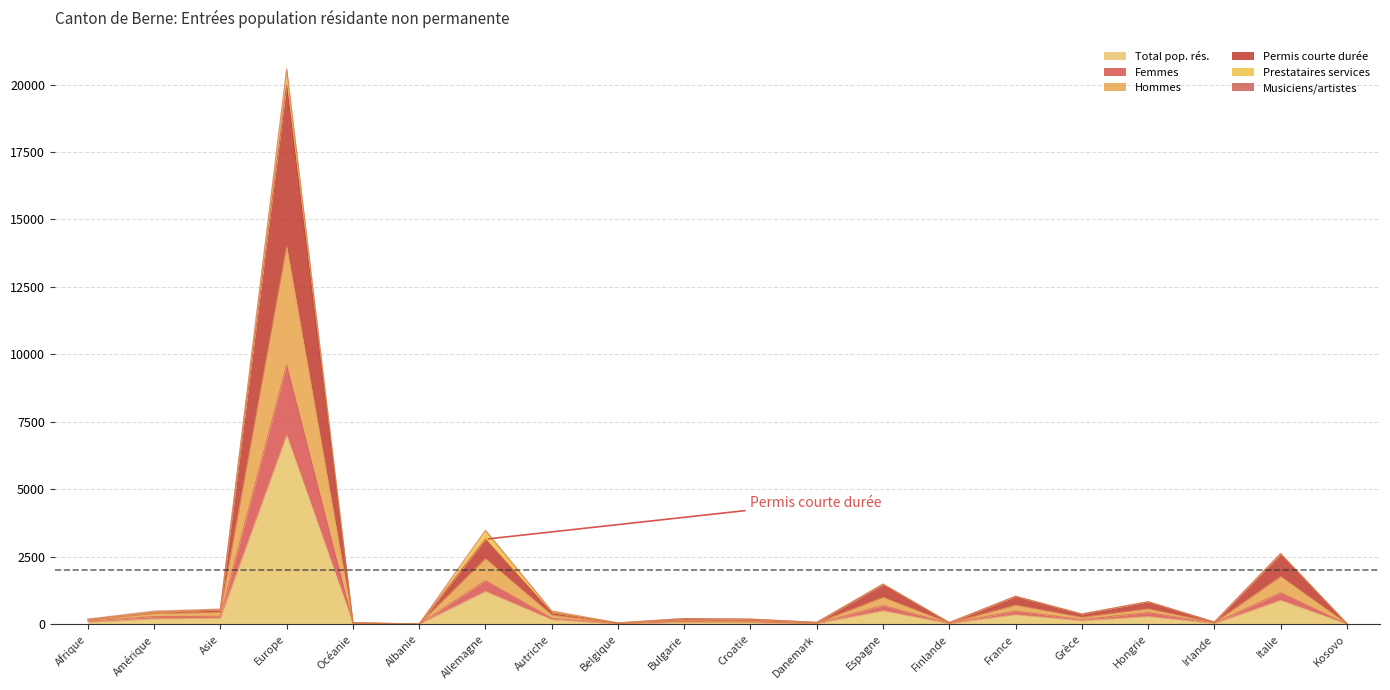

At how many categories does at least one series exceed 7488?

1